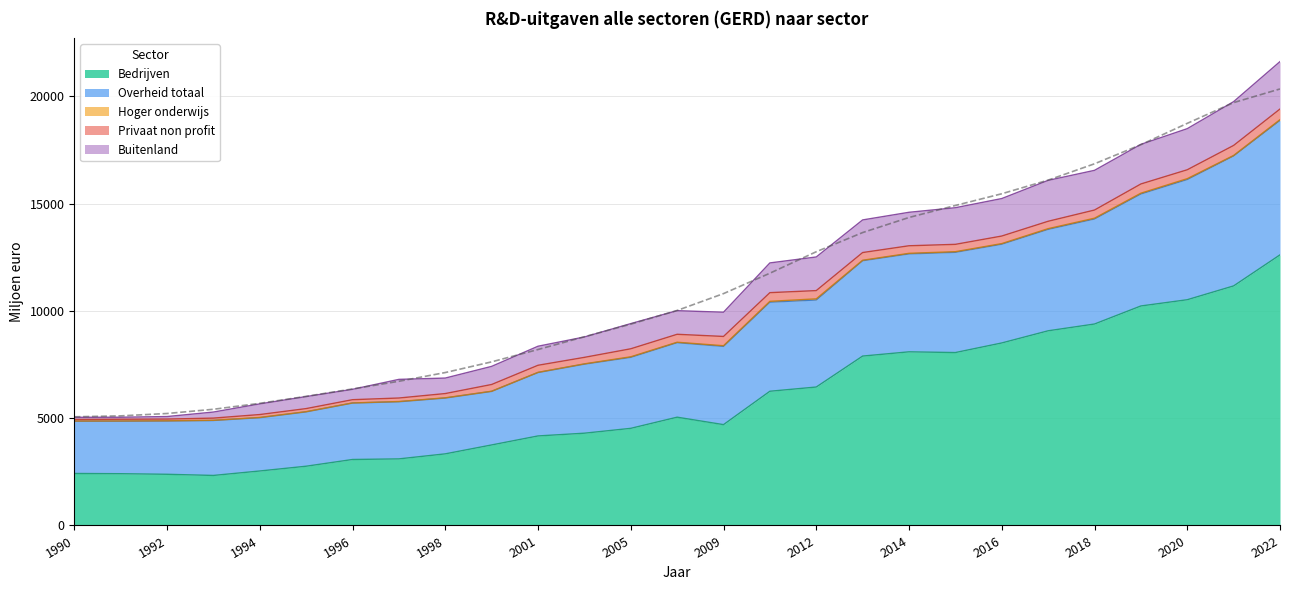

Rank the categories by Privaat non profit value from highest to lowest.

2022, 2021, 2009, 2019, 2020, 2011, 2012, 2018, 2005, 2007, 2013, 2014, 2016, 2017, 2015, 2001, 1999, 2003, 1998, 1997, 1996, 1995, 1994, 1993, 1991, 1992, 1990